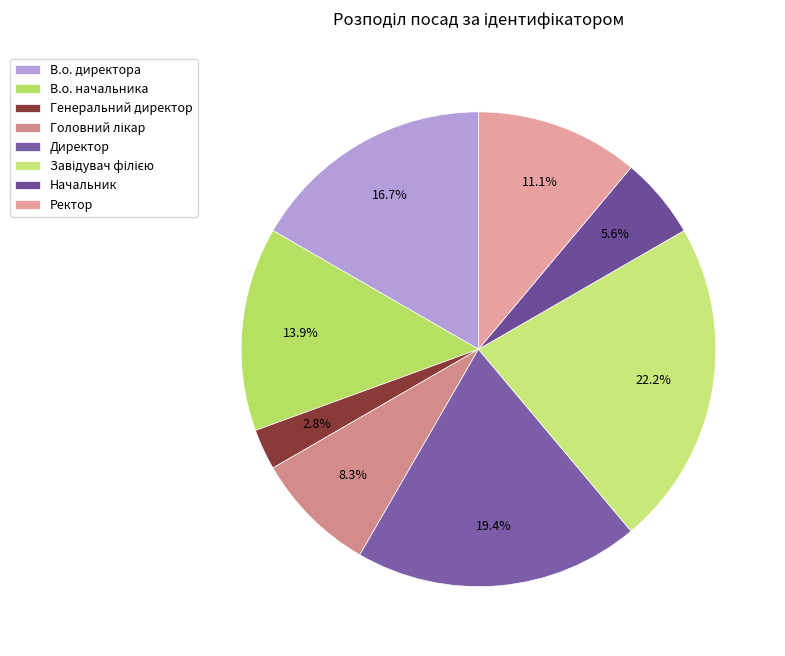

Between Ректор and Генеральний директор, which is larger?

Ректор